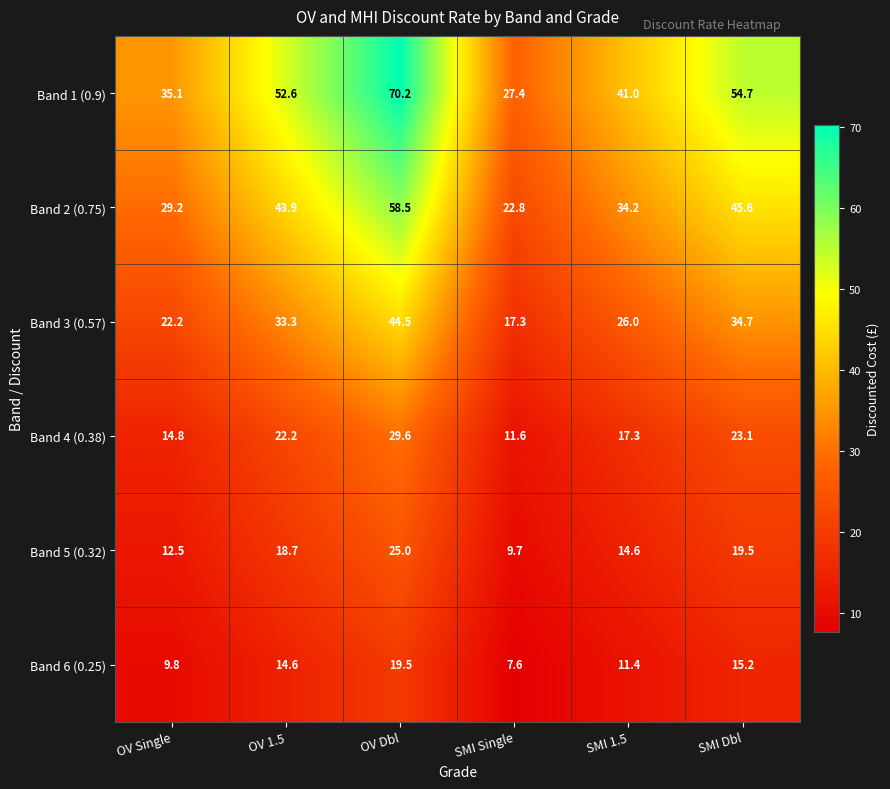

Rank the series by their maximum value, from highest to lowest.

Band 1 (0.9), Band 2 (0.75), Band 3 (0.57), Band 4 (0.38), Band 5 (0.32), Band 6 (0.25)